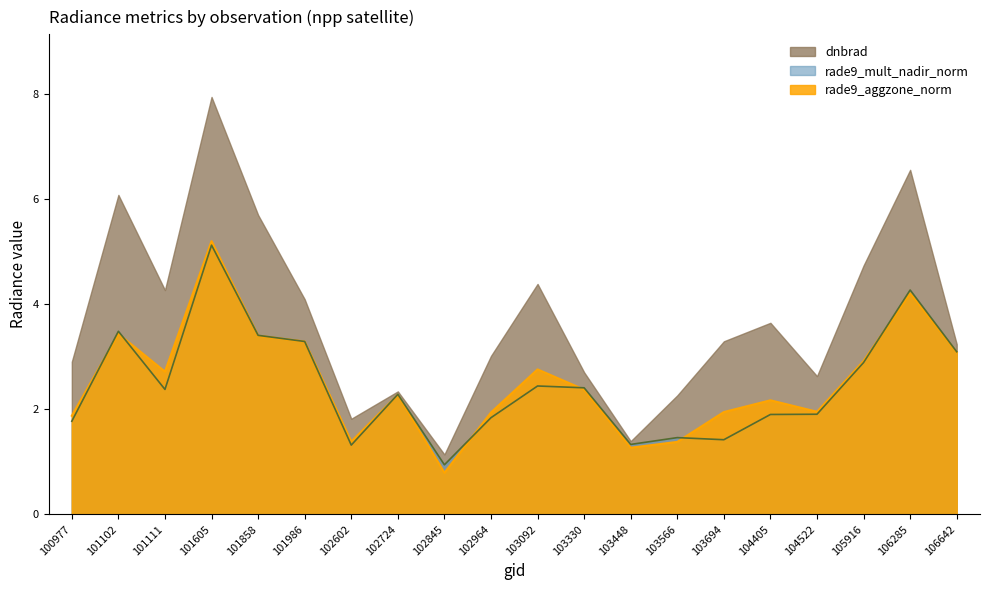

Is it true that rade9_mult_nadir_norm equals 1.5 at 105916?

False